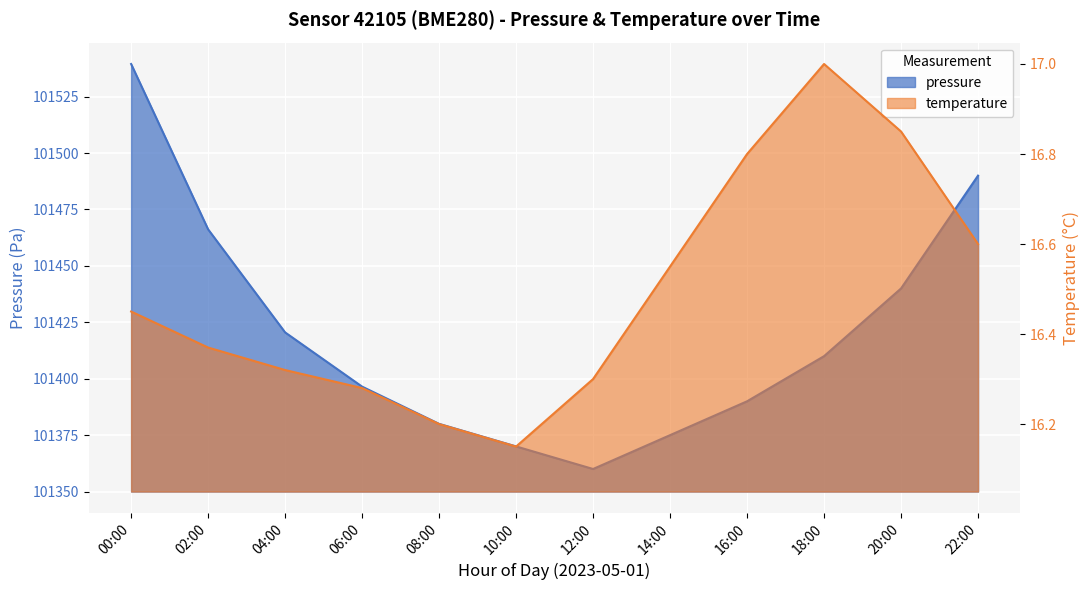

True or false: pressure has more than 1 interior local peaks.

False